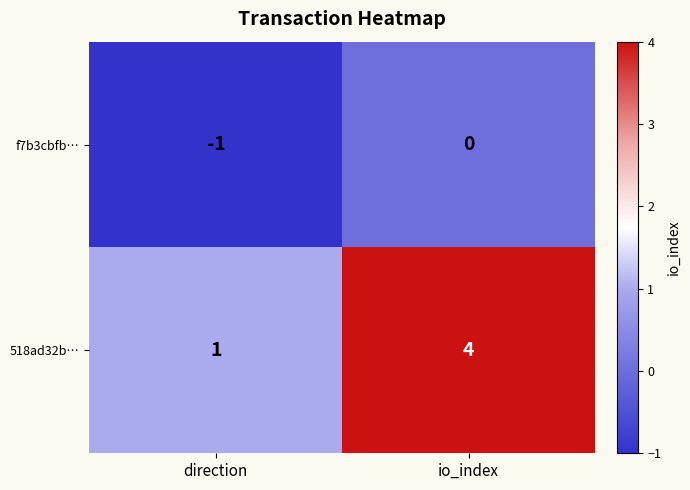

What is the difference between the maximum and minimum values in the 518ad32b… series?

3